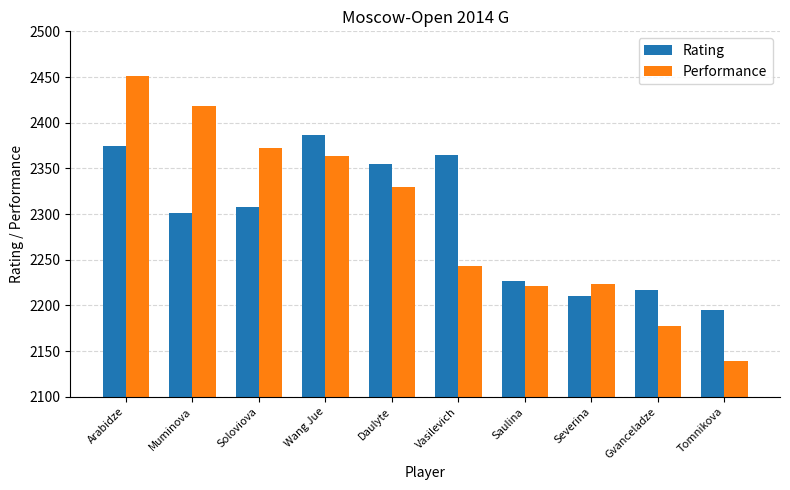

Rank the categories by Rating value from highest to lowest.

Wang Jue, Arabidze, Vasilevich, Daulyte, Soloviova, Muminova, Saulina, Gvanceladze, Severina, Tomnikova